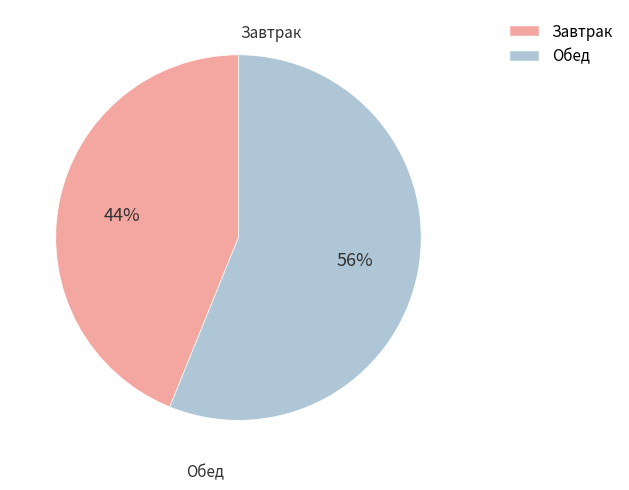

Count the number of slices in the pie.

2